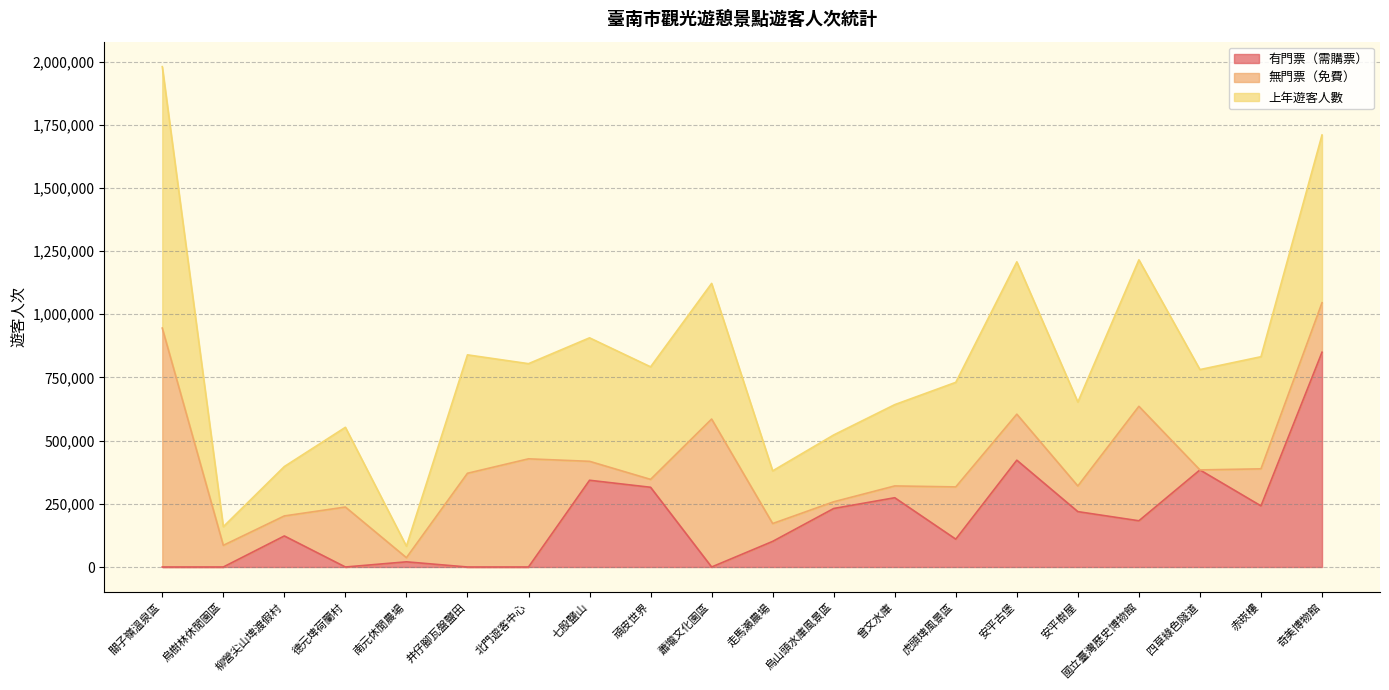

How many lines are shown in the chart?

3